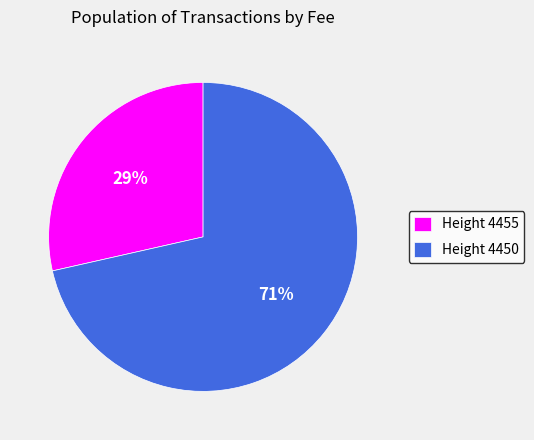

Which category accounts for the majority?

Height 4450